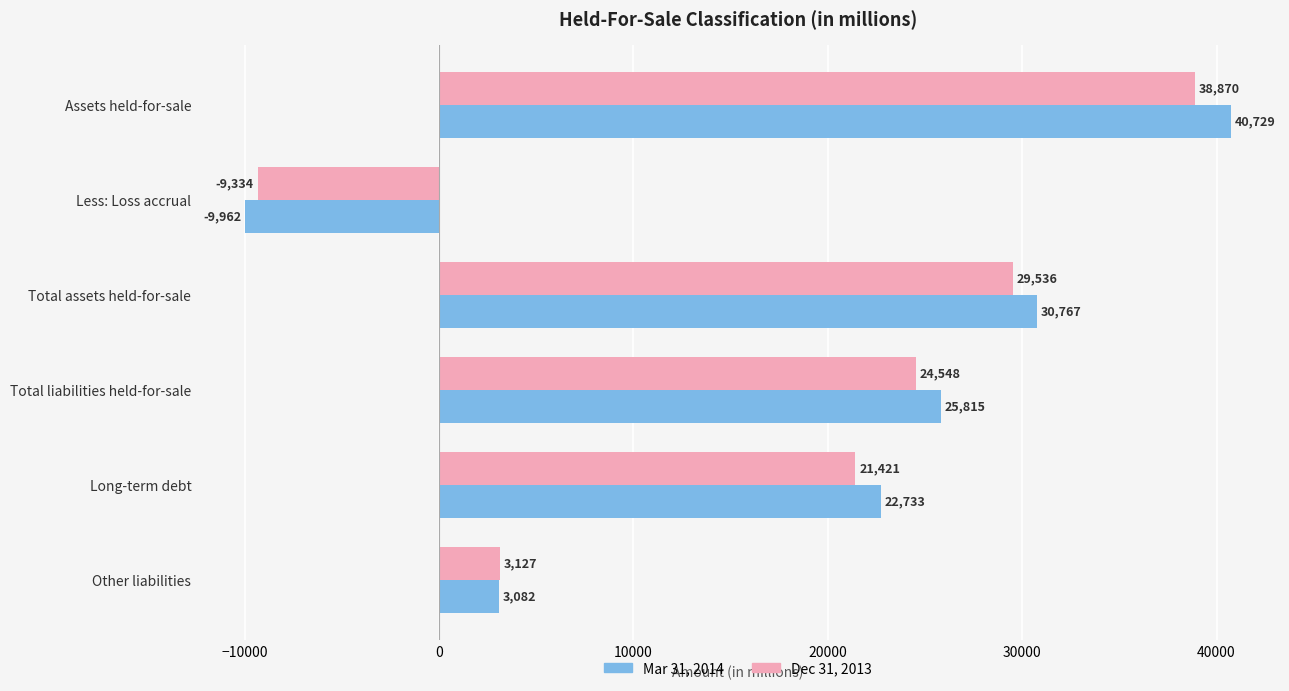

True or false: Mar 31, 2014 has a value of 40729 at Assets held-for-sale.

True